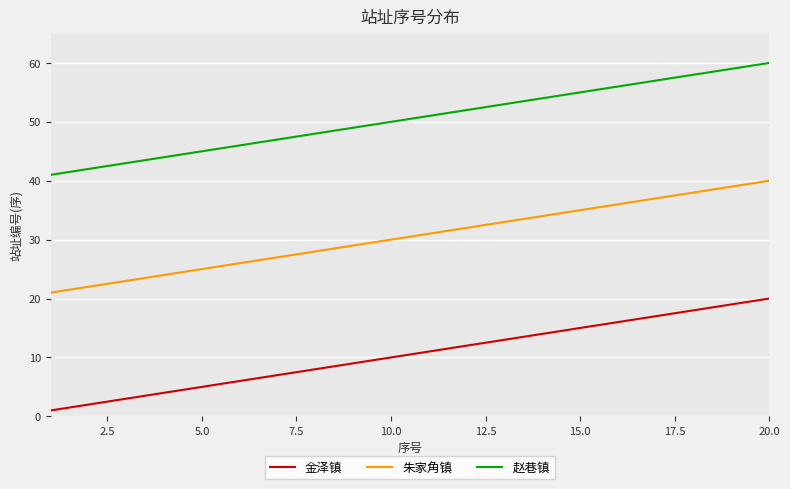

True or false: 朱家角镇 and 赵巷镇 intersect in this chart.

False